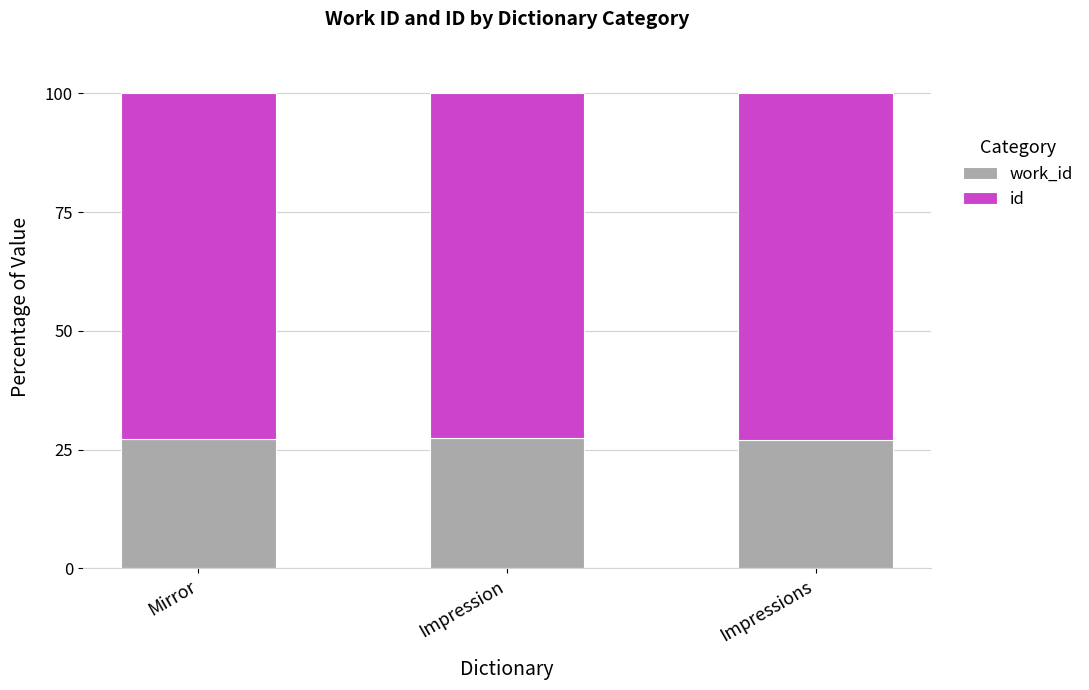

What is the value of the work_id bar at the 2nd from the left?

27.4